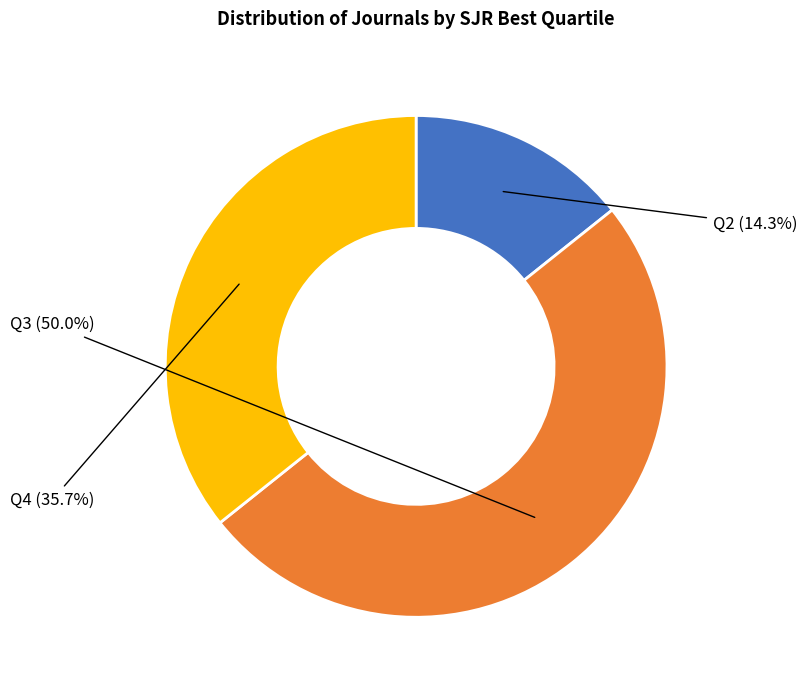

Count the number of slices in the pie.

3